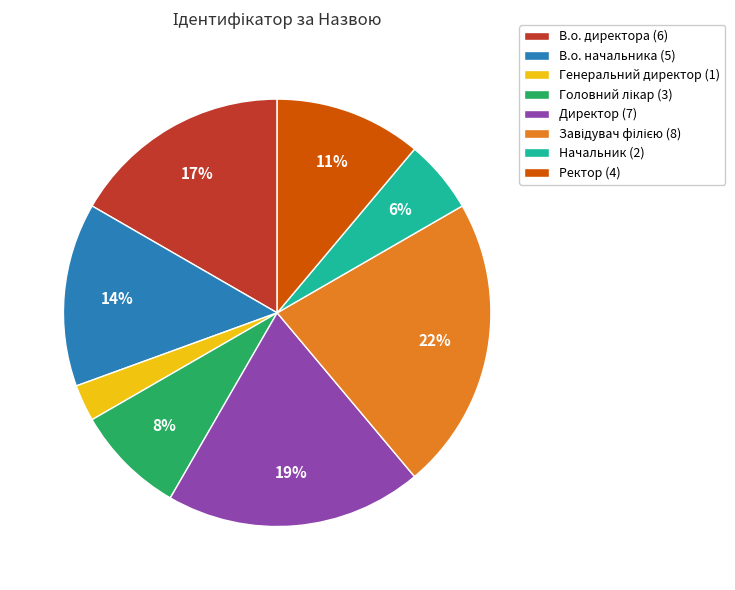

Which has a higher value, В.о. начальника or Ректор?

В.о. начальника